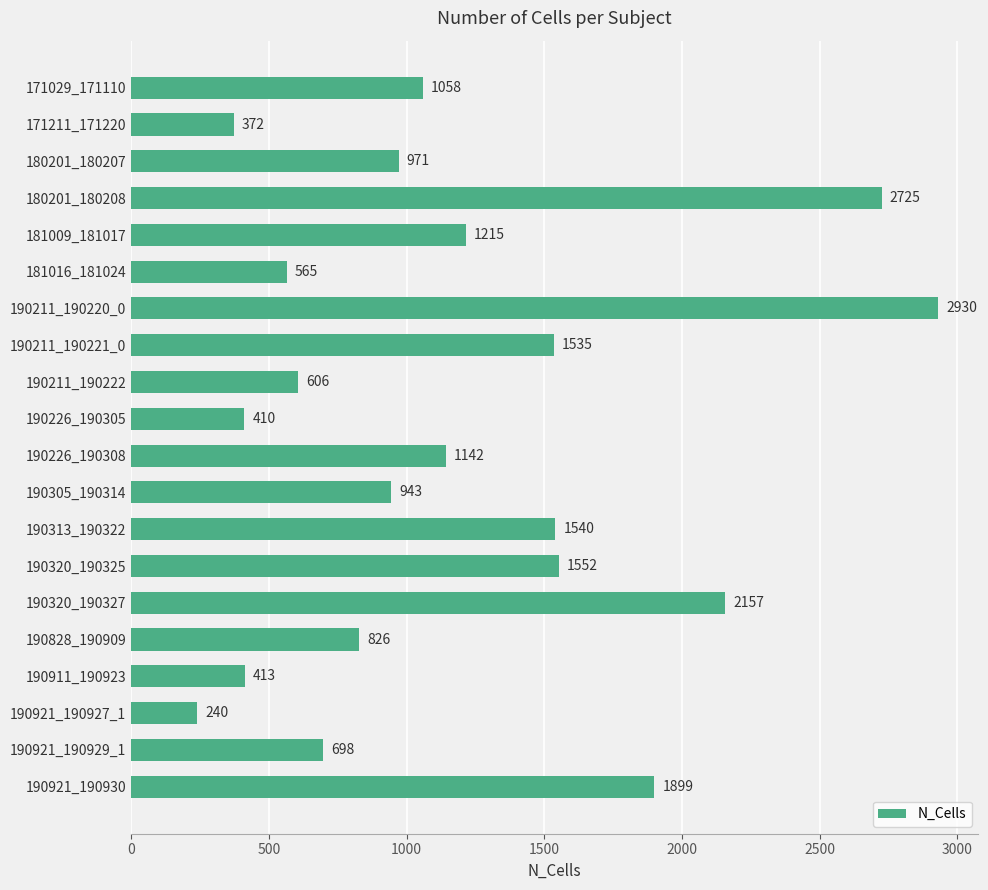

Are the bars grouped side by side (vs. stacked)?

No